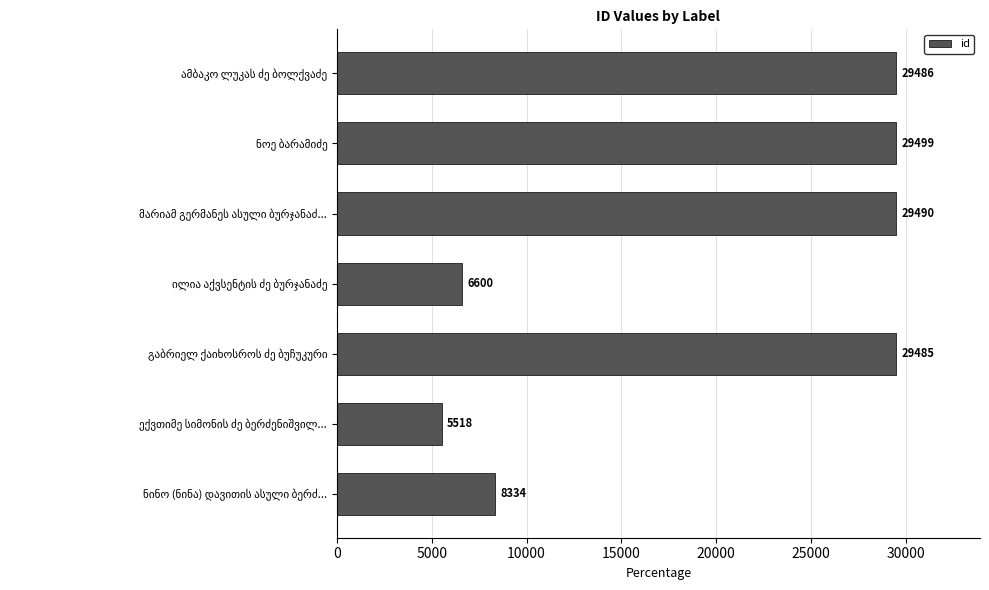

What is the value of the 6th bar from the top?

5518